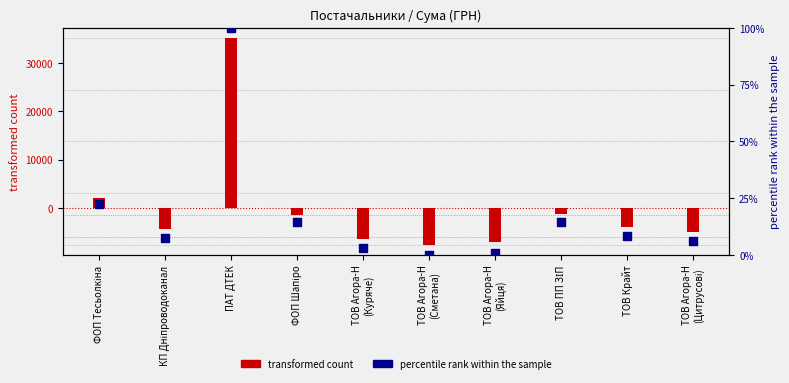

At how many categories does at least one series exceed 3146?

1